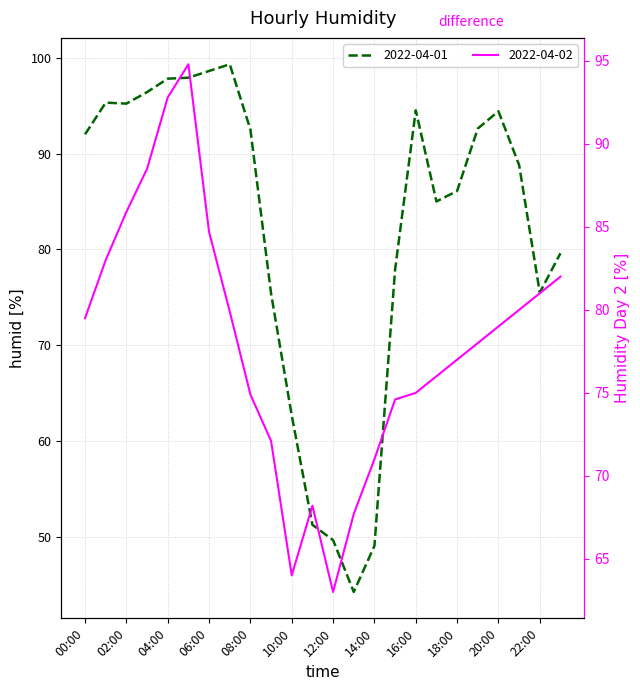

How many intersections are there between 2022-04-01 and 2022-04-02?

3